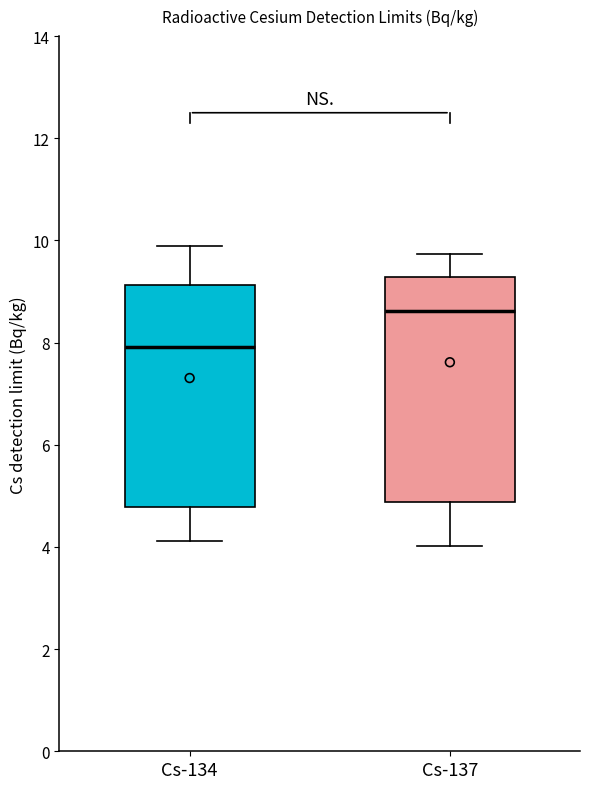

Reading left to right, transcribe this box plot: for each box, give where its median line is, the range the box spans, and where its two whiskers end, as read against the y-axis. The values are not printed on the chart, so give them approximately, as read against the axis.

Cs-134: median 8.0, box 4.8 to 9.2, whiskers 4.2 to 10.0
Cs-137: median 8.6, box 4.8 to 9.2, whiskers 4.0 to 9.8